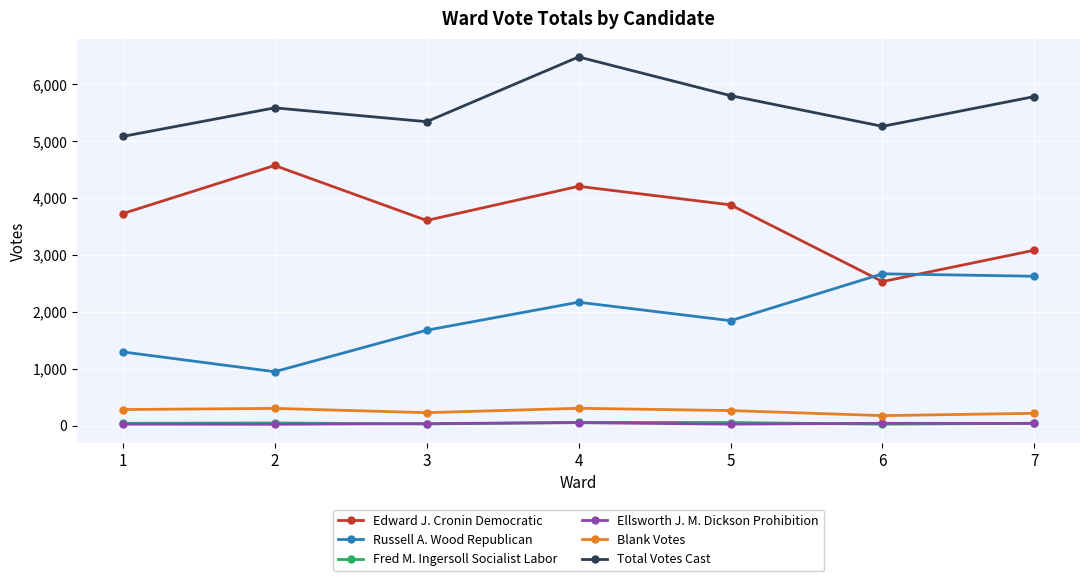

What is the difference between the highest and lowest values at 1?

5058